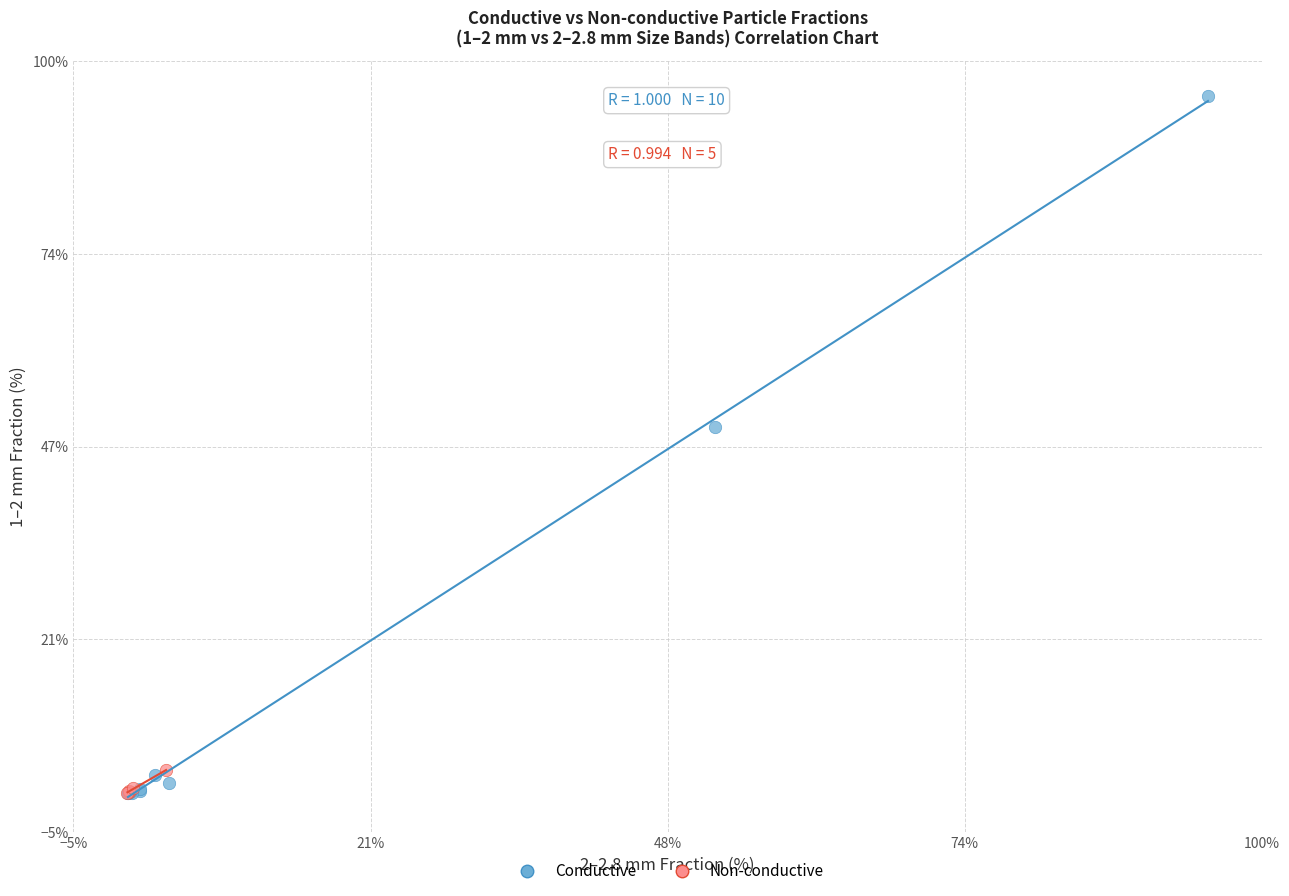

What are all the series names shown in the legend?

Conductive, Non-conductive